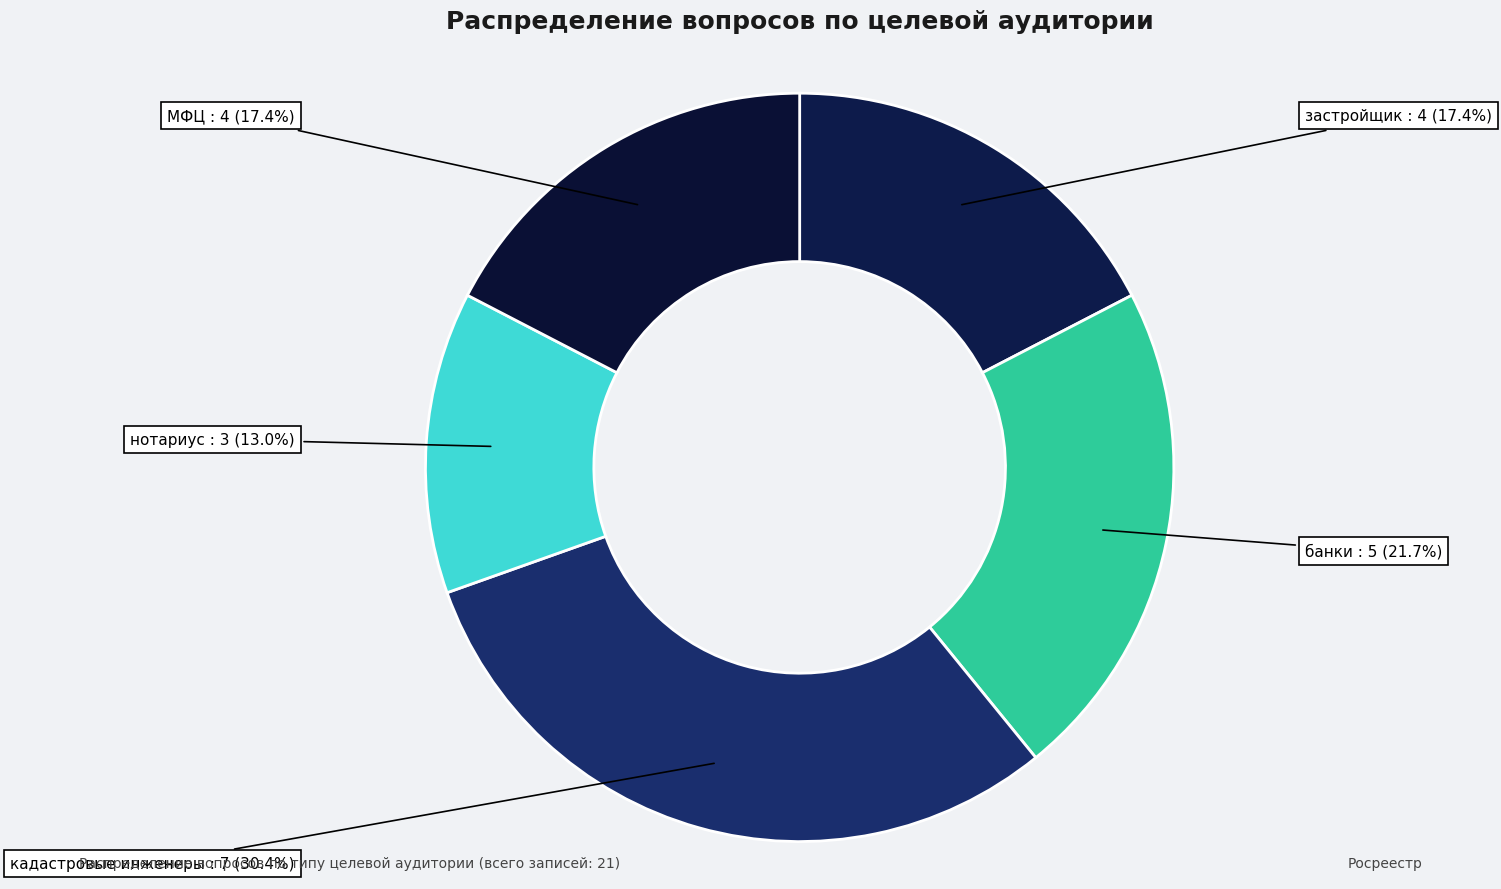

Combined, do МФЦ and нотариус account for over 50%?

No